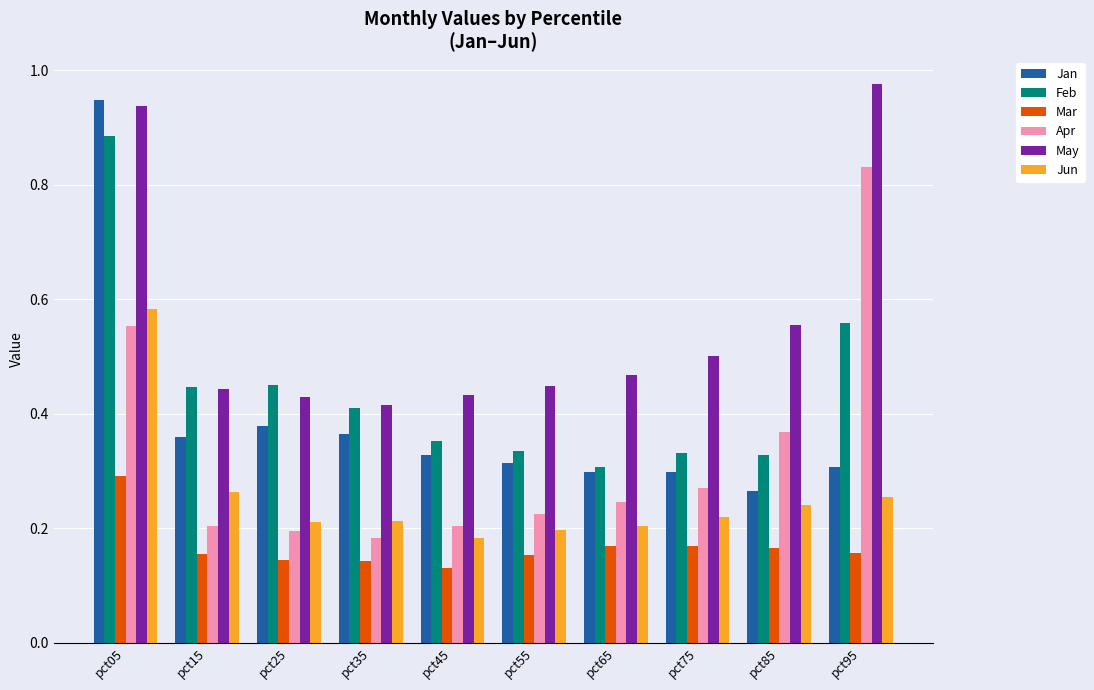

What is the sum of all Apr values?

3.3